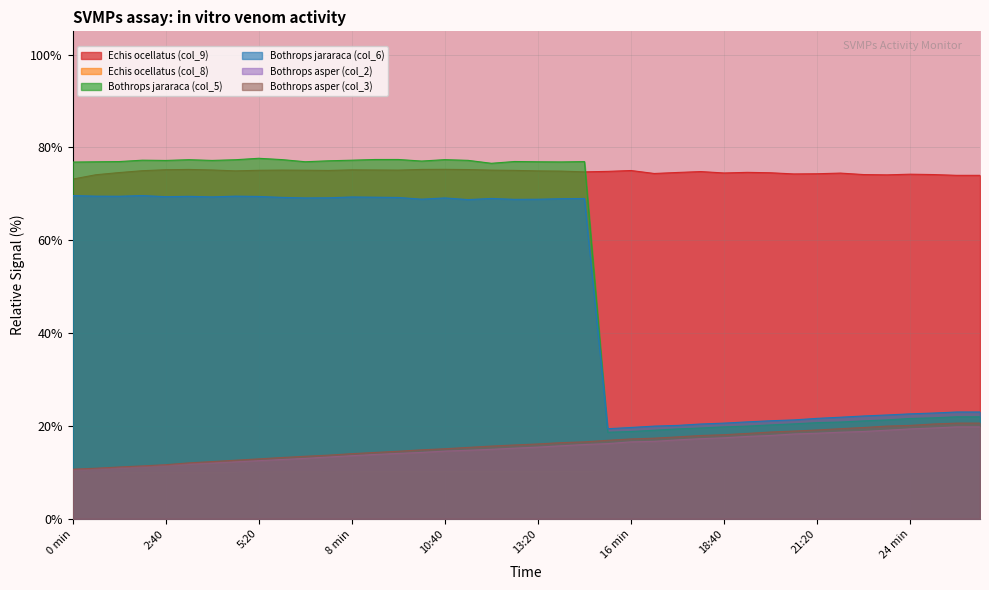

Reading right to left, extract all data points from this chart.

Echis ocellatus (col_9): 74.0	74.0	74.2	74.2	74.1	74.2	74.5	74.3	74.3	74.5	74.6	74.5	74.8	74.6	74.4	75.0	74.8	74.7	74.9	74.9	75.1	75.1	75.2	75.3	75.3	75.1	75.1	75.2	75.0	75.1	75.1	75.1	74.9	75.1	75.3	75.2	75.0	74.6	74.1	73.2
Echis ocellatus (col_8): 10.3	10.3	10.3	10.3	10.3	10.3	10.3	10.3	10.3	10.3	10.3	10.3	10.3	10.3	10.3	10.3	10.3	10.2	10.2	10.2	10.2	10.2	10.2	10.2	10.2	10.2	10.2	10.1	10.1	10.1	10.1	10.1	10.0	10.0	10.0	10.0	10.0	9.9	9.9	9.9
Bothrops jararaca (col_5): 22.0	22.0	21.8	21.6	21.3	21.1	20.8	20.7	20.5	20.2	20.0	19.8	19.6	19.4	19.1	18.8	18.6	76.9	76.9	76.9	77.0	76.6	77.2	77.4	77.1	77.4	77.4	77.2	77.1	76.9	77.4	77.7	77.3	77.2	77.4	77.2	77.2	76.9	76.9	76.8
Bothrops jararaca (col_6): 23.0	23.0	22.8	22.6	22.4	22.2	21.9	21.6	21.3	21.1	20.9	20.6	20.4	20.1	20.0	19.7	19.4	69.0	69.0	68.8	68.8	69.0	68.8	69.1	68.8	69.2	69.3	69.3	69.1	69.1	69.2	69.4	69.5	69.3	69.5	69.4	69.6	69.5	69.5	69.6
Bothrops asper (col_2): 19.8	19.8	19.6	19.4	19.1	18.8	18.6	18.4	18.3	17.9	17.7	17.4	17.3	17.0	16.7	16.6	16.2	16.0	15.7	15.4	15.2	15.0	14.8	14.6	14.3	14.1	13.9	13.6	13.3	13.0	12.8	12.5	12.3	12.1	11.9	11.6	11.3	11.0	10.8	10.6
Bothrops asper (col_3): 20.6	20.6	20.4	20.1	20.0	19.7	19.4	19.1	18.9	18.7	18.4	18.1	17.9	17.7	17.4	17.2	16.9	16.6	16.4	16.1	15.9	15.7	15.4	15.1	14.9	14.6	14.3	14.0	13.7	13.5	13.2	12.9	12.6	12.3	12.1	11.7	11.4	11.2	10.9	10.7